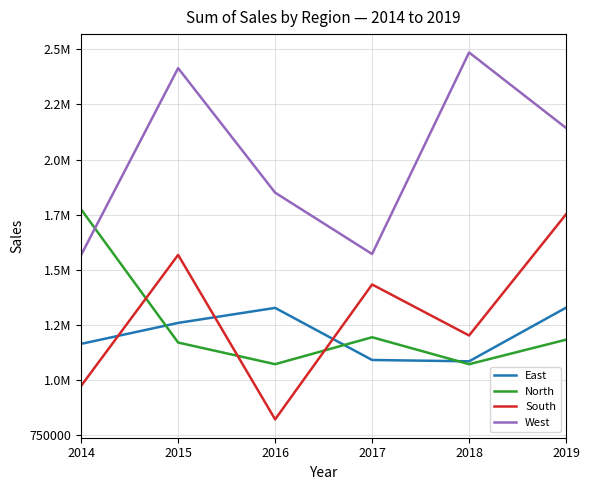

Is this an area chart (filled region under the line)?

No